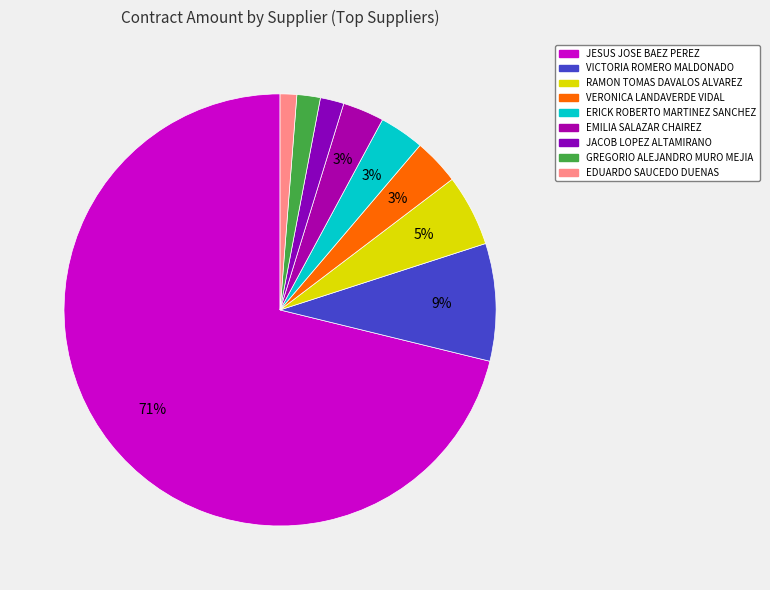

What percentage is the VICTORIA ROMERO MALDONADO slice, to the nearest percent?

9%